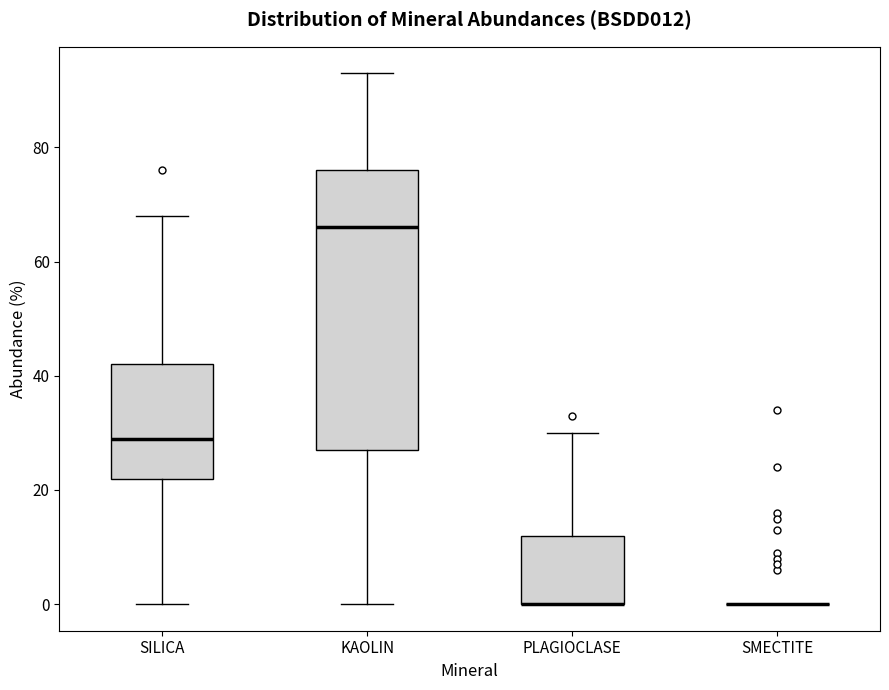

Comparing the boxes themselves (not the whiskers), which one is the tallest?

KAOLIN